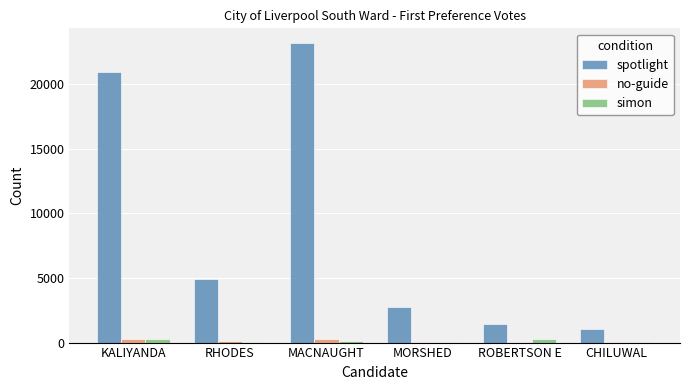

What is the sum of the spotlight values at CHILUWAL and ROBERTSON E?

2505